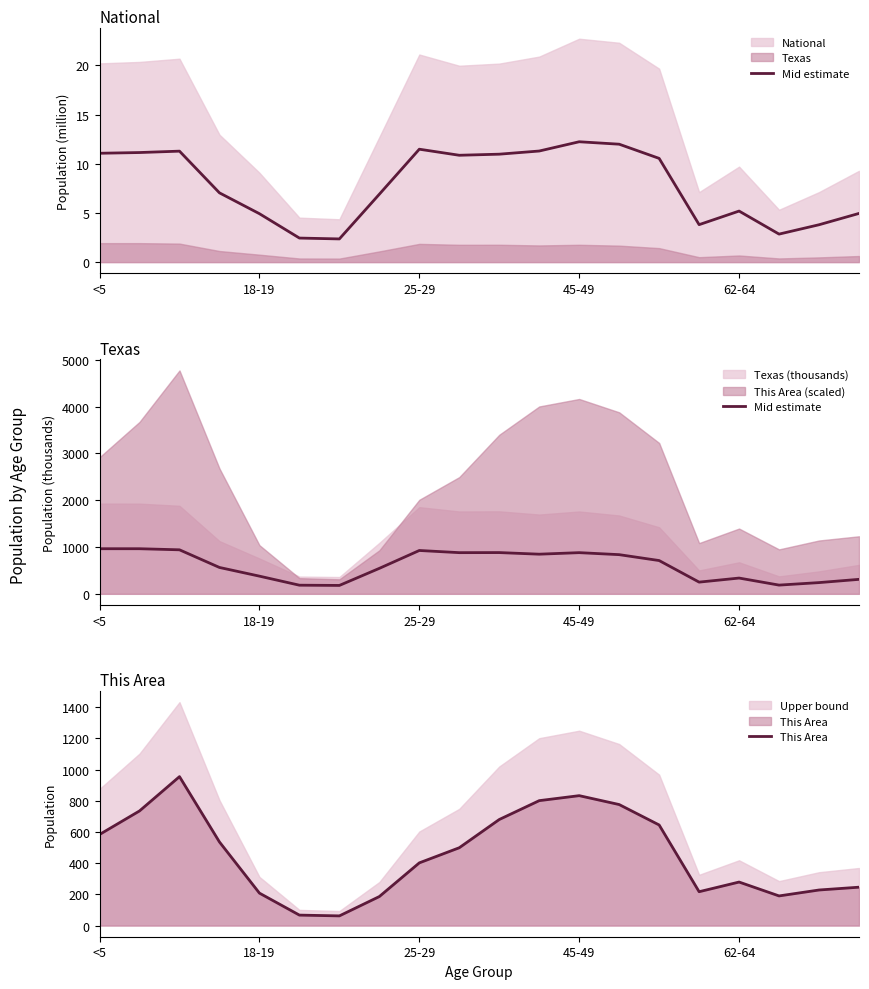

True or false: This Area has a value of 833.0 at 45-49.

True